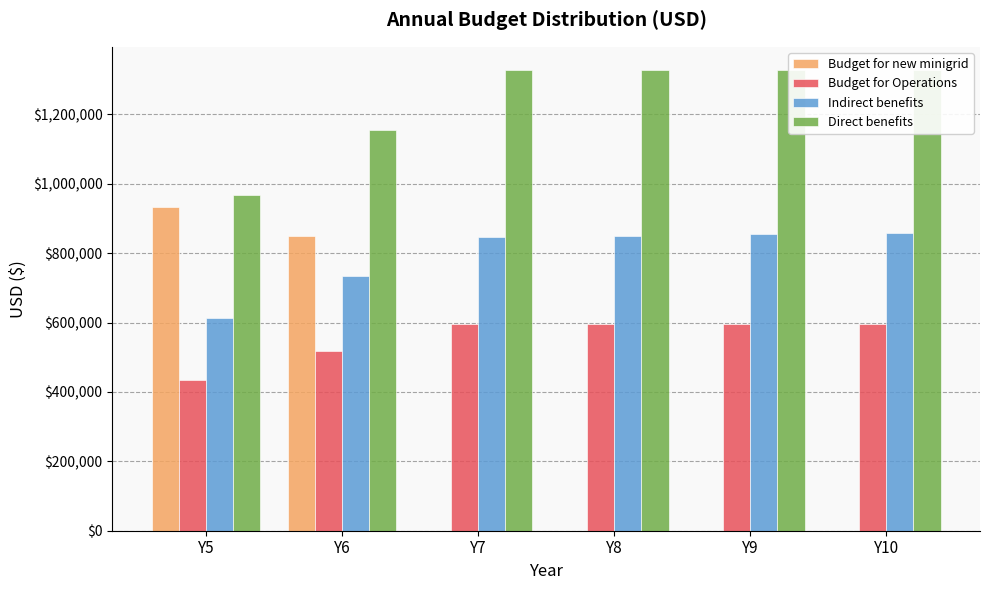

What is the difference between the highest and lowest values at Y5?

533231.2